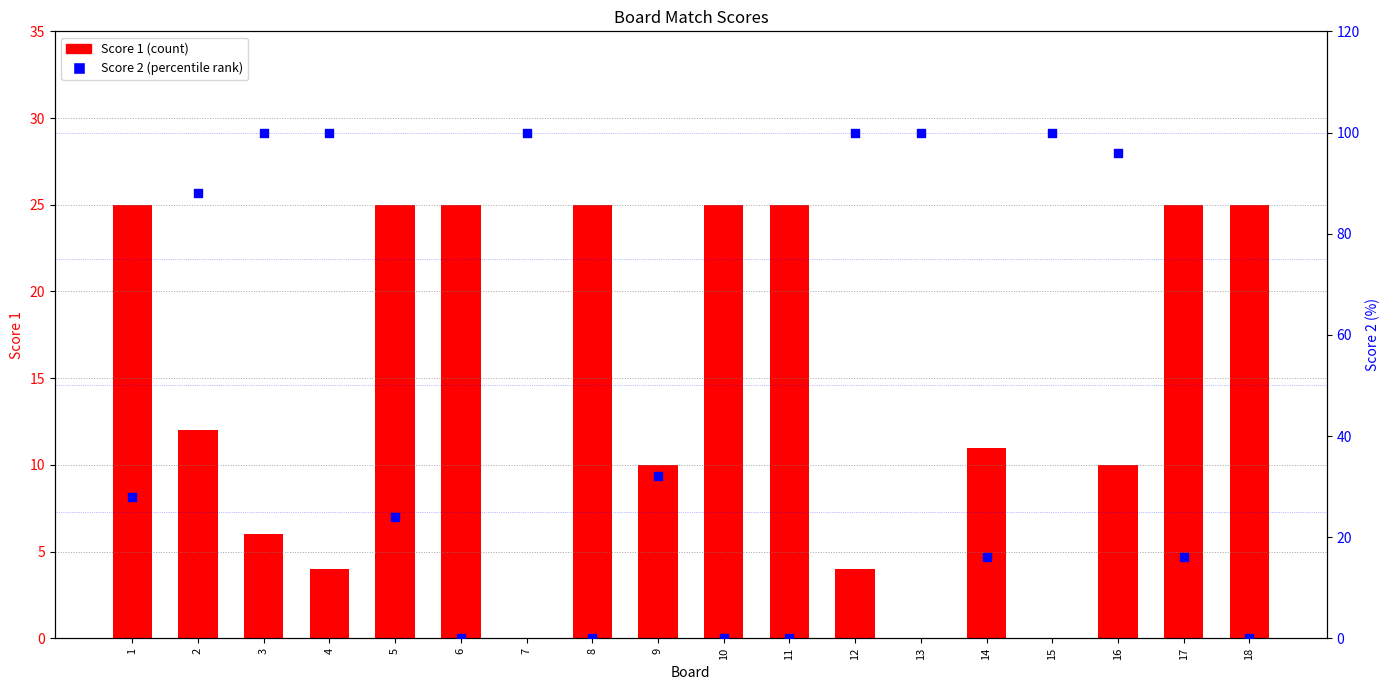

What are all the series names shown in the legend?

Score 1, Score 2 (percentile)